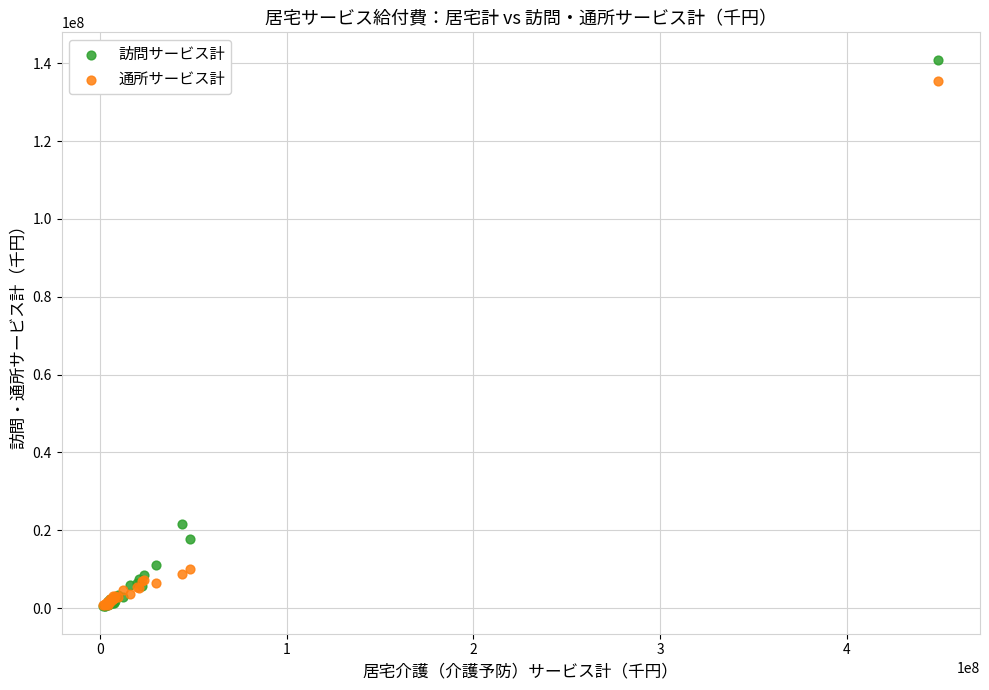

What are all the series names shown in the legend?

訪問サービス計, 通所サービス計